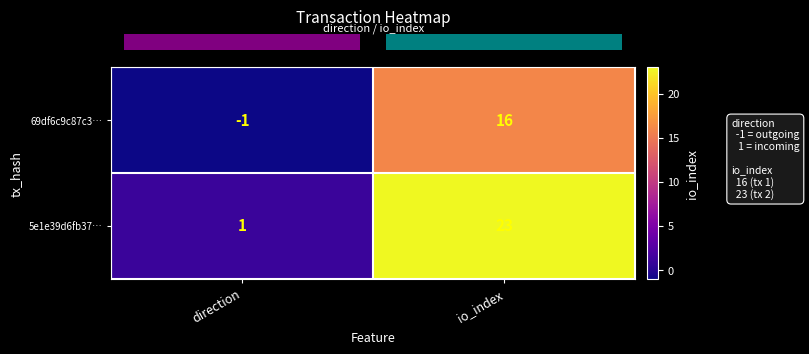

List the labels in order of 69df6c9c87c3… value, smallest first.

direction, io_index